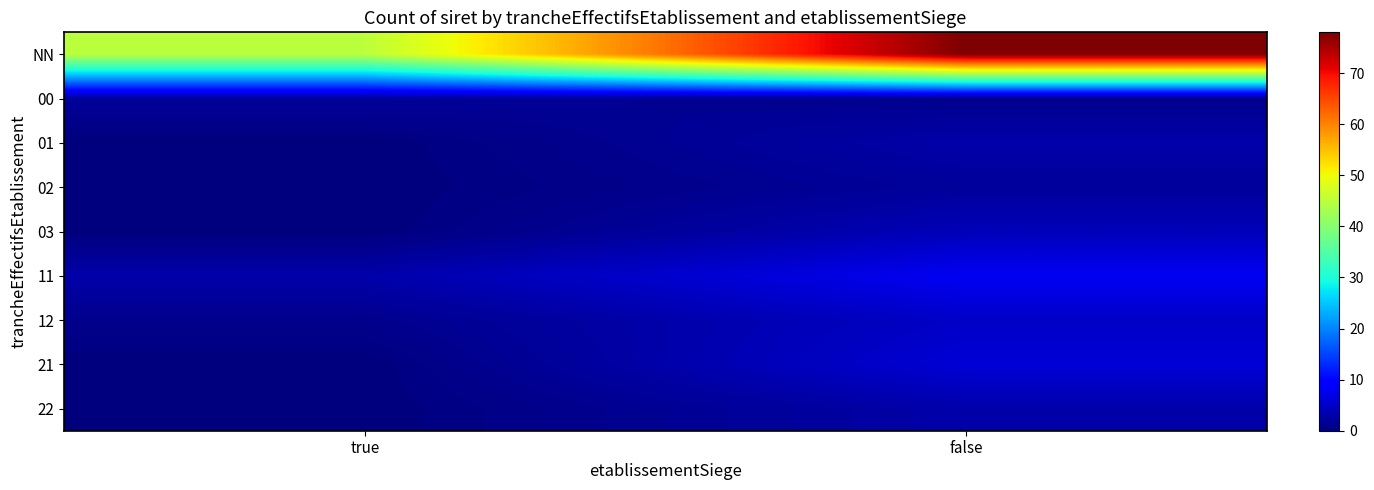

Reading left to right, transcribe all the data shown in this chart.

NN: true=45	false=78
00: true=2	false=1
01: true=0	false=3
02: true=0	false=2
03: true=0	false=4
11: true=3	false=8
12: true=1	false=5
21: true=0	false=6
22: true=0	false=3